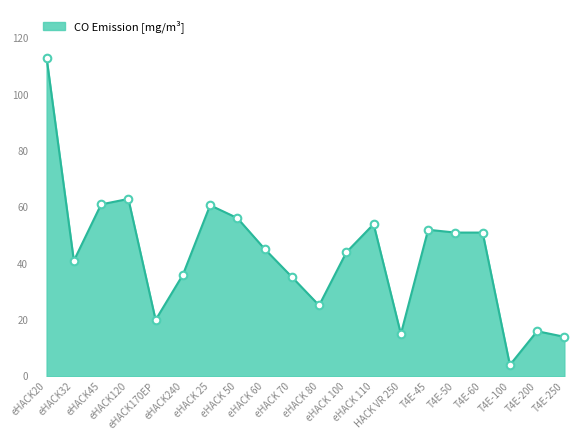

Approximately how many times larger is the value at eHACK 70 compared to eHACK 50?

0.6